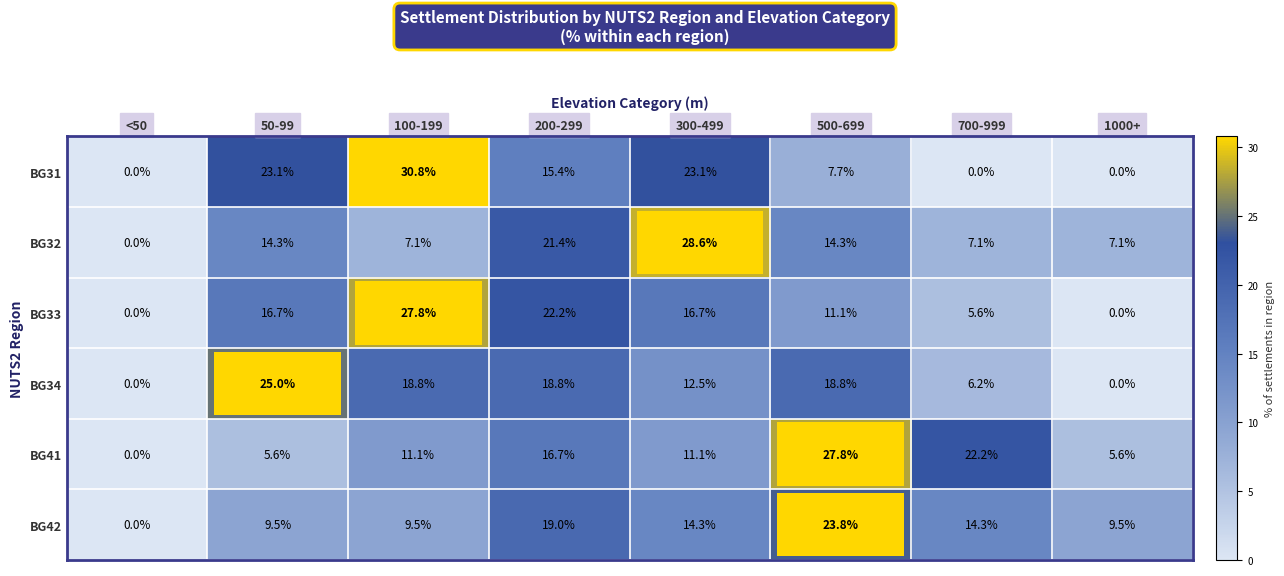

Which series has the widest spread of values?

BG31